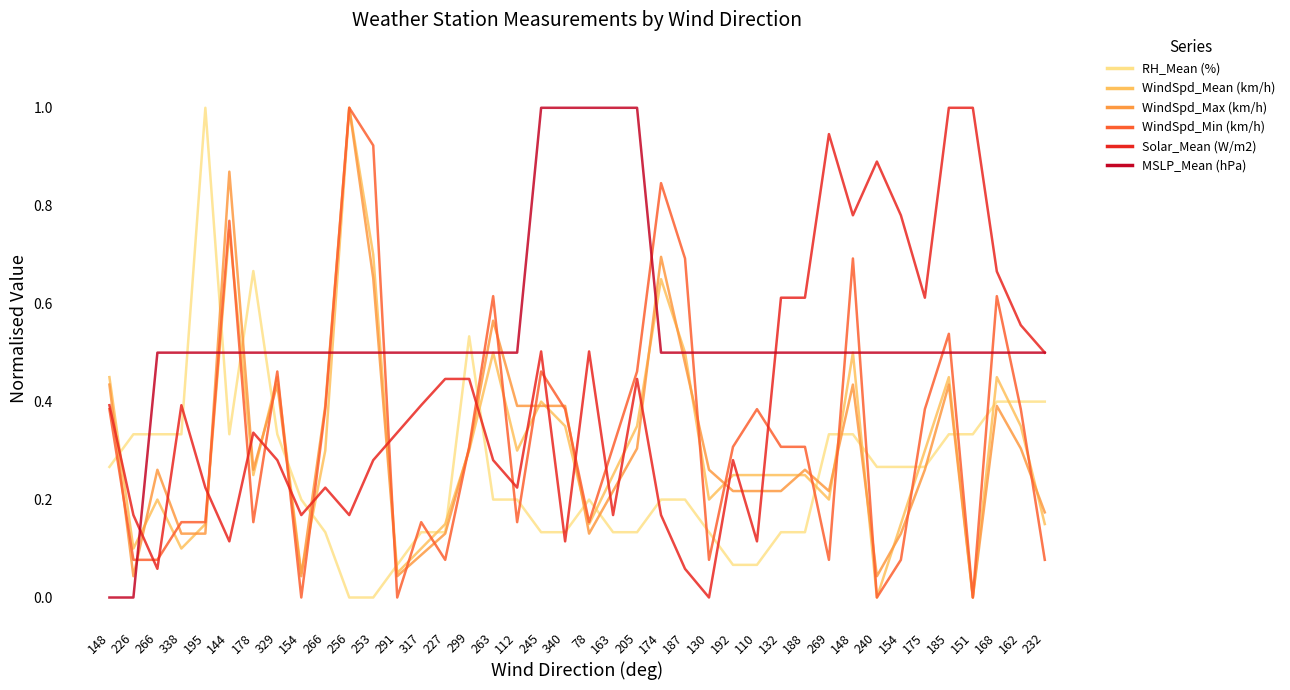

What is the label of the 9th point from the right?

148